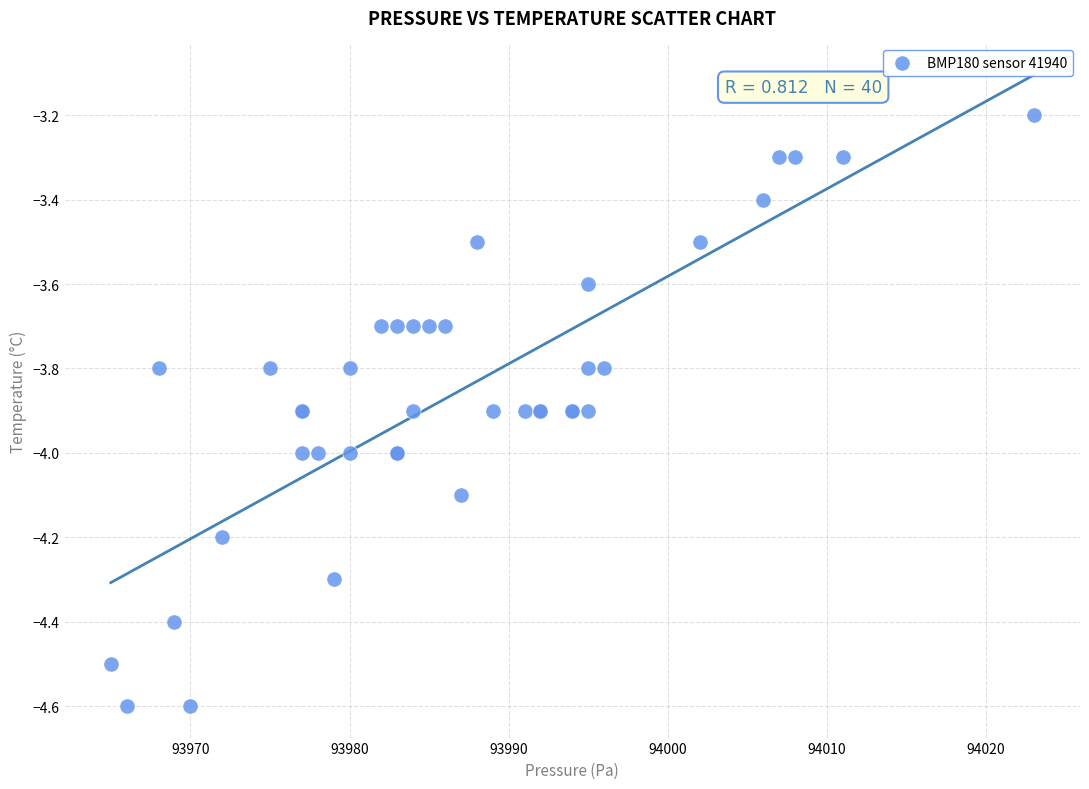

What Y value in the scatter plot is closest to -3?

-3.2